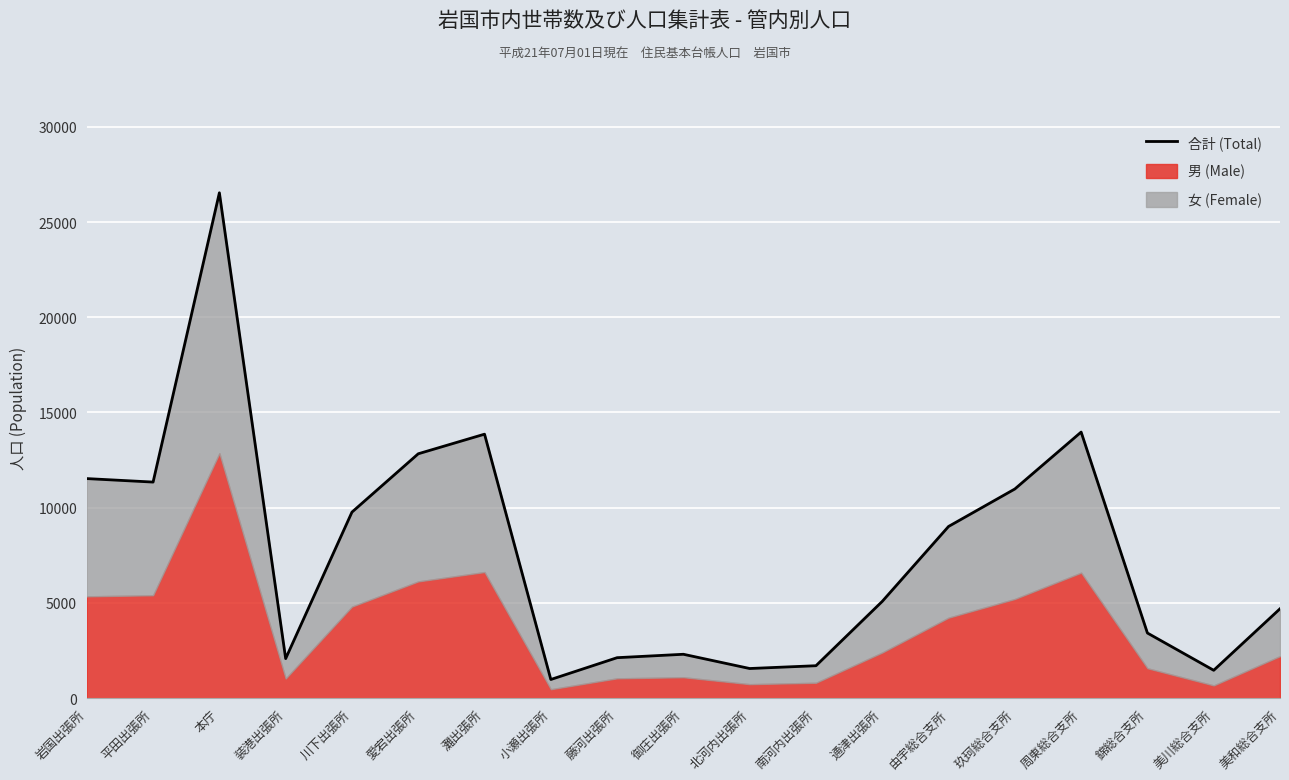

Reading left to right, transcribe all the data shown in this chart.

11525	11342	26534	2072	9764	12828	13858	975	2120	2299	1551	1698	5077	9011	10979	13968	3415	1458	4688